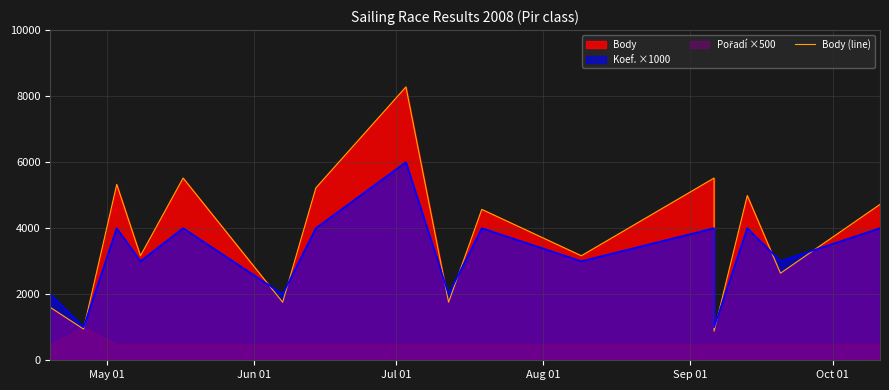

What is the difference between the maximum and second lowest values?

7333